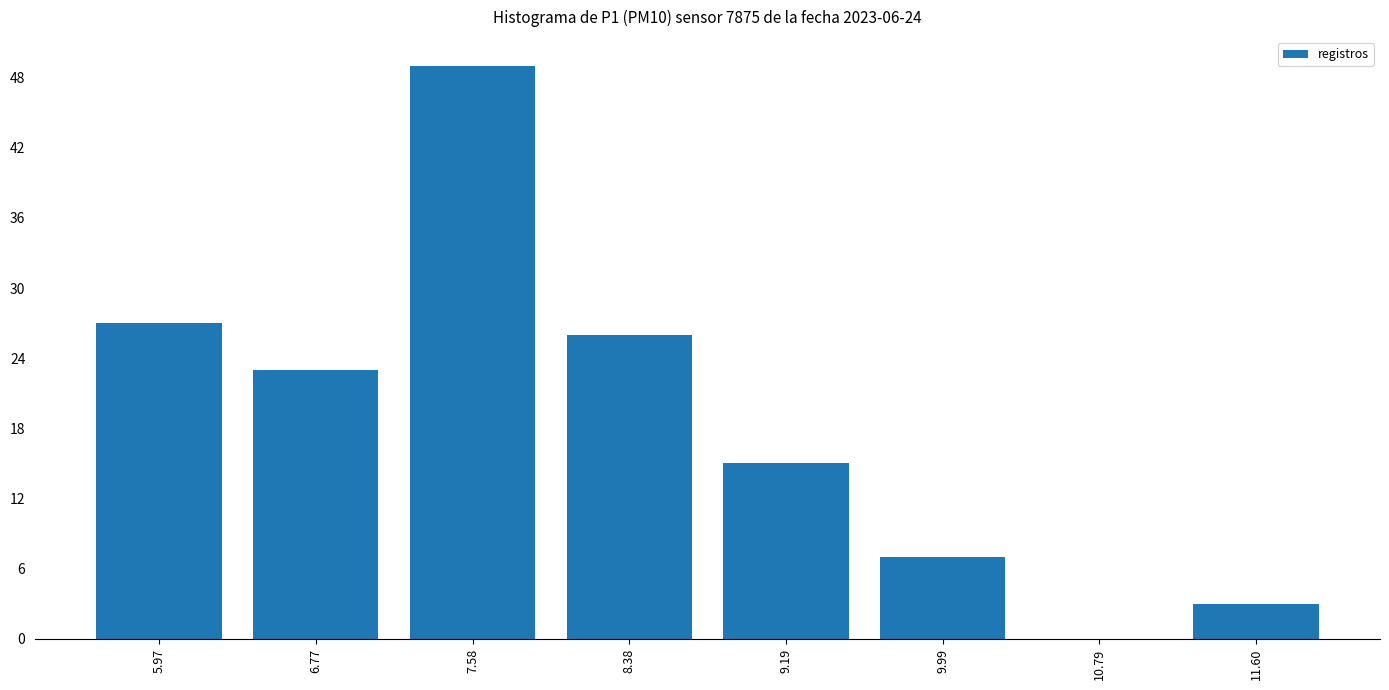

Reading left to right, list all the values displayed in this chart.

5.97=27	6.77=23	7.58=49	8.38=26	9.19=15	9.99=7	10.79=0	11.60=3